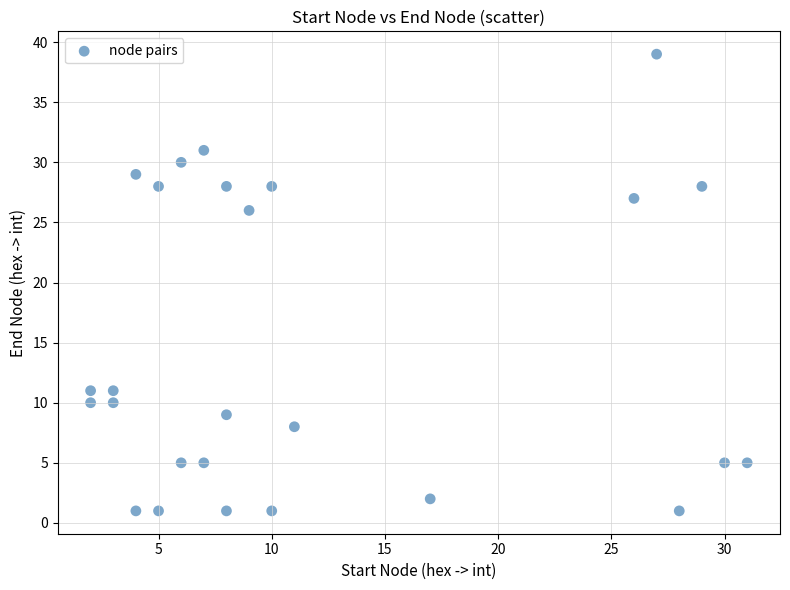

What Y value in the scatter plot is closest to 20?

26